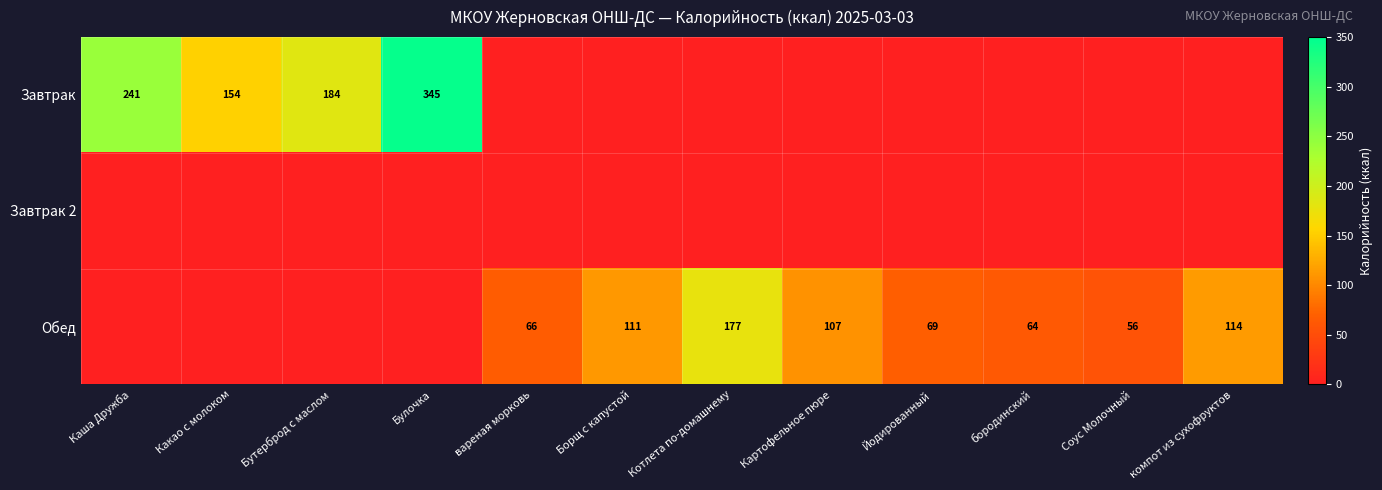

True or false: Завтрак has a value of 345 at Булочка.

True